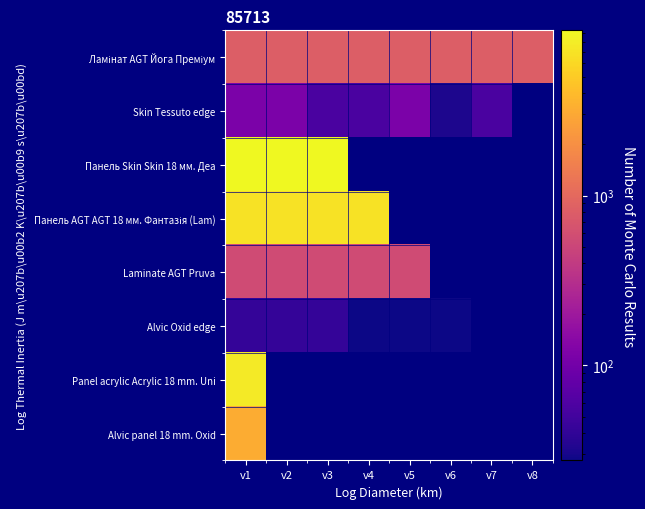

At v4, list the series in order from smallest to largest.

Alvic Oxid edge, Panel acrylic Acrylic 18 mm. Uni, Alvic panel 18 mm. Oxid, Laminate AGT Pruva, Skin Tessuto edge, Панель Skin Skin 18 мм. Деа, Панель AGT AGT 18 мм. Фантазія (Lam), Ламінат AGT Йога Преміум